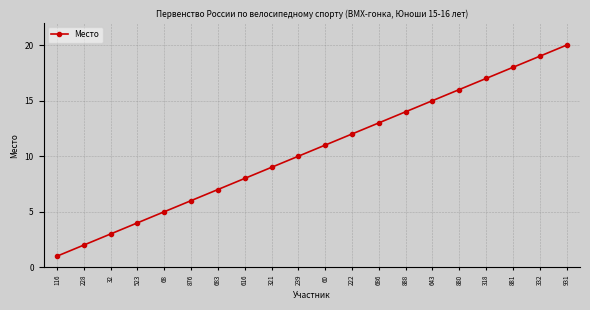

Which label corresponds to the smallest value in the chart?

116